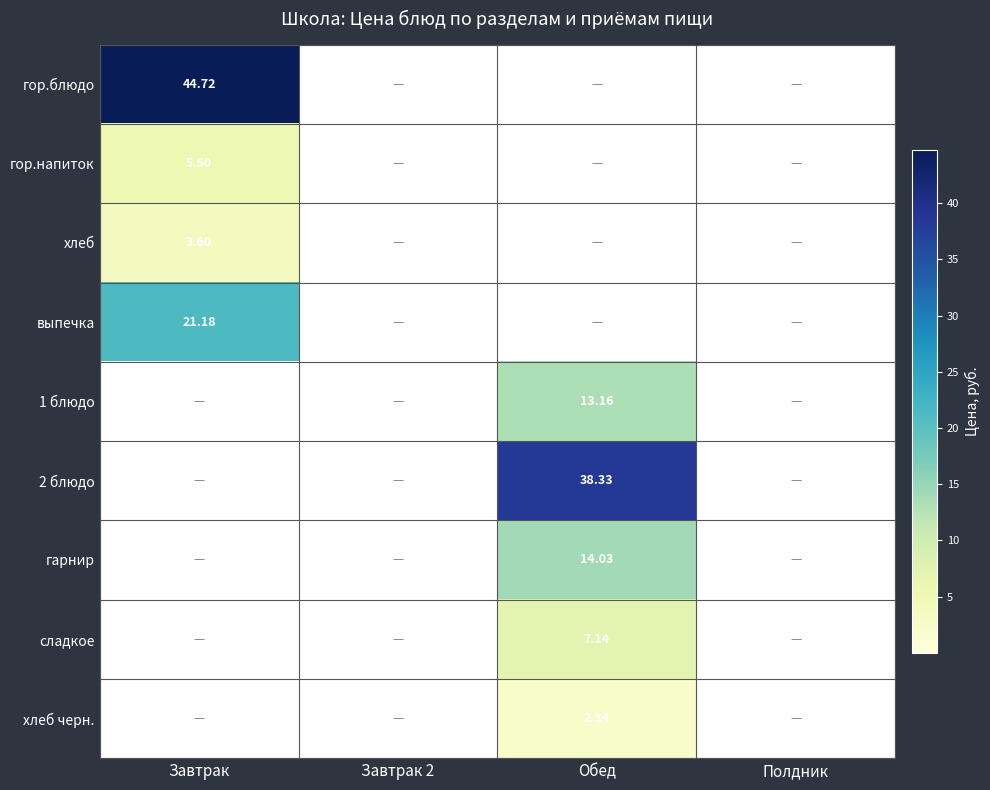

Which series has the largest total across all categories?

гор.блюдо